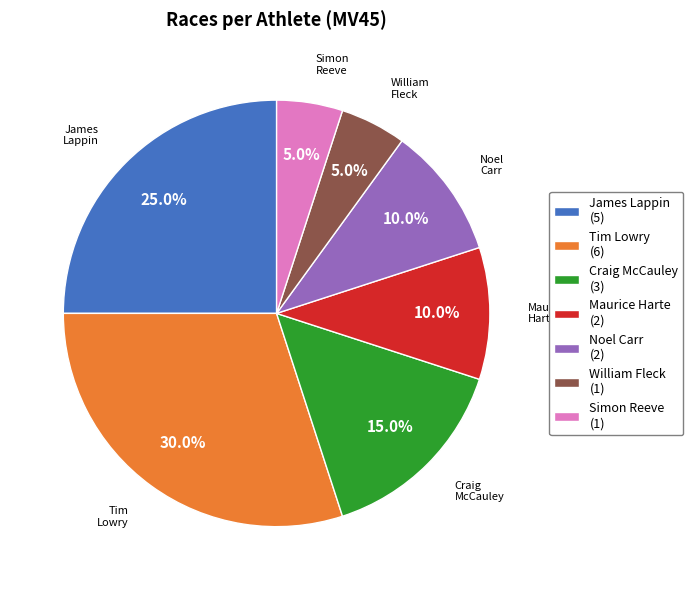

Between Craig McCauley and James Lappin, which is larger?

James Lappin